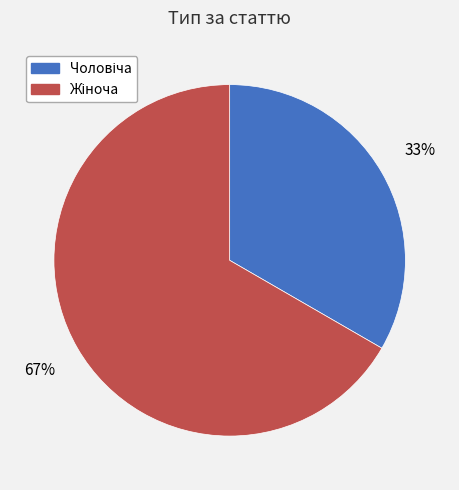

Is there any slice that represents more than half of the pie?

Yes